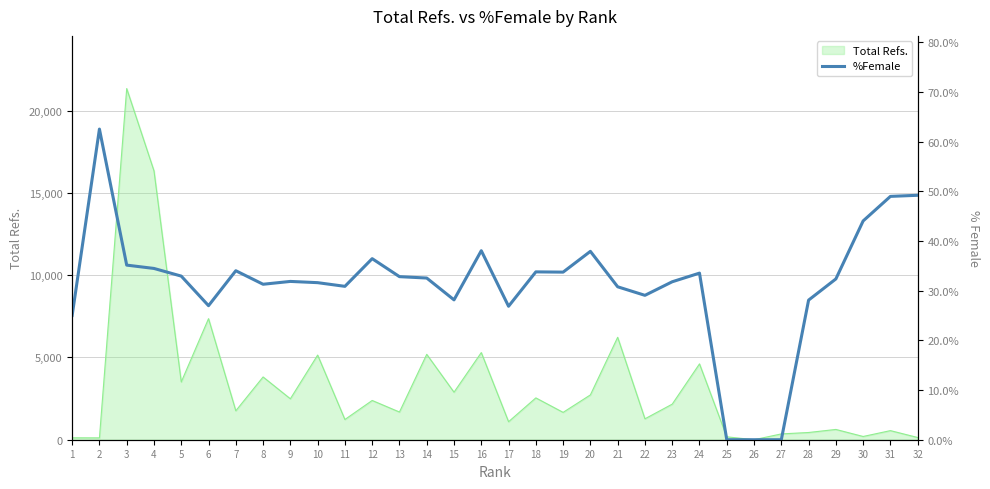

What is the average value?

31.4